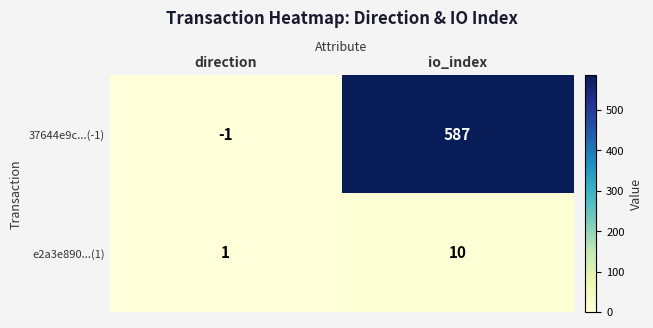

At io_index, list the series in order from smallest to largest.

e2a3e890...(1), 37644e9c...(-1)